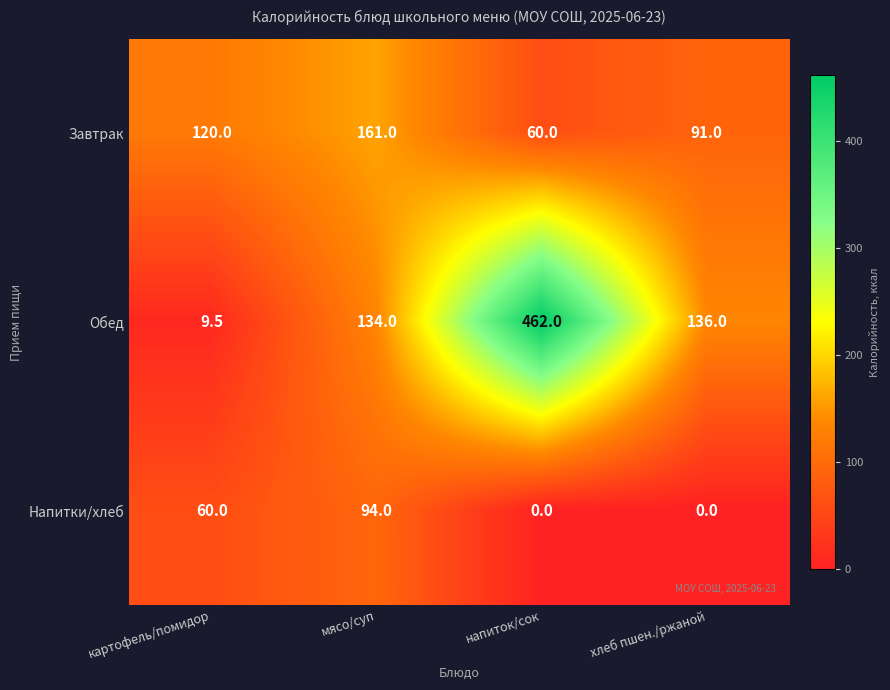

Reading right to left, transcribe all the data shown in this chart.

Завтрак: 91.0	60.0	161.0	120.0
Обед: 136.0	462.0	134.0	9.5
Напитки/хлеб: 0.0	0.0	94.0	60.0